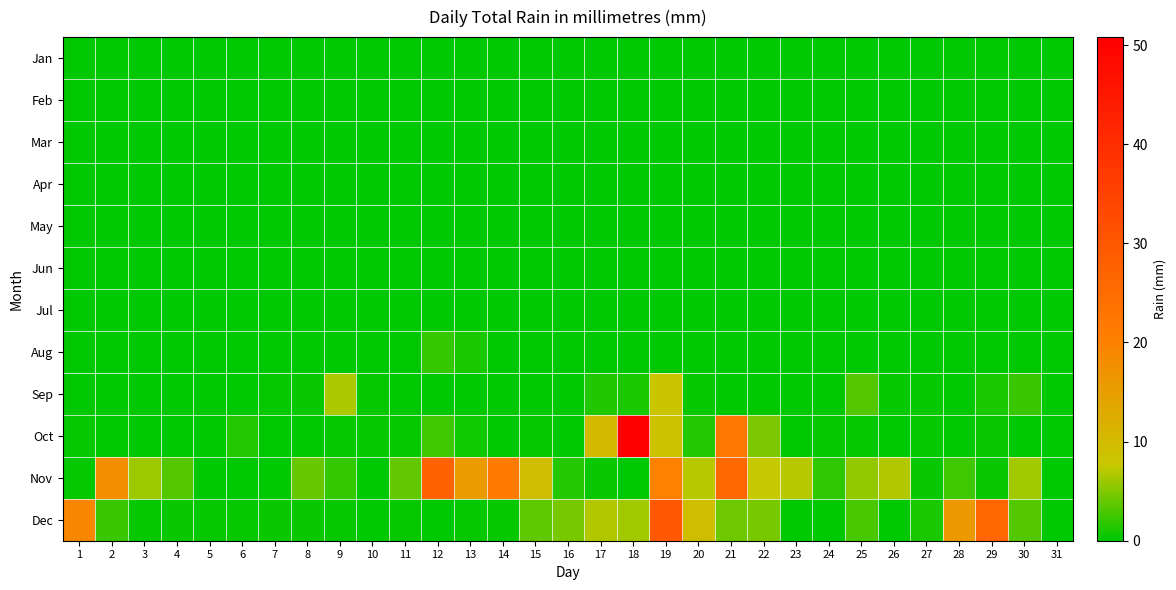

What is the total value across all series at 28?

18.5